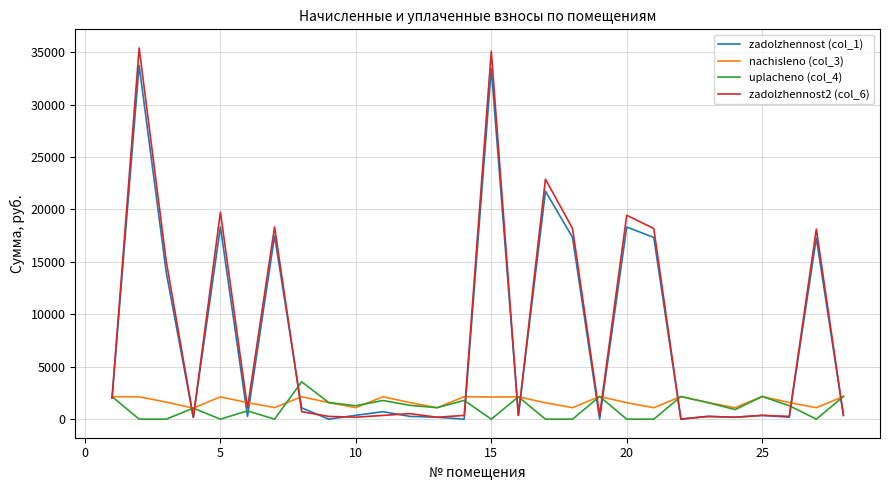

Which series has the largest range (max minus min)?

zadolzhennost2 (col_6)